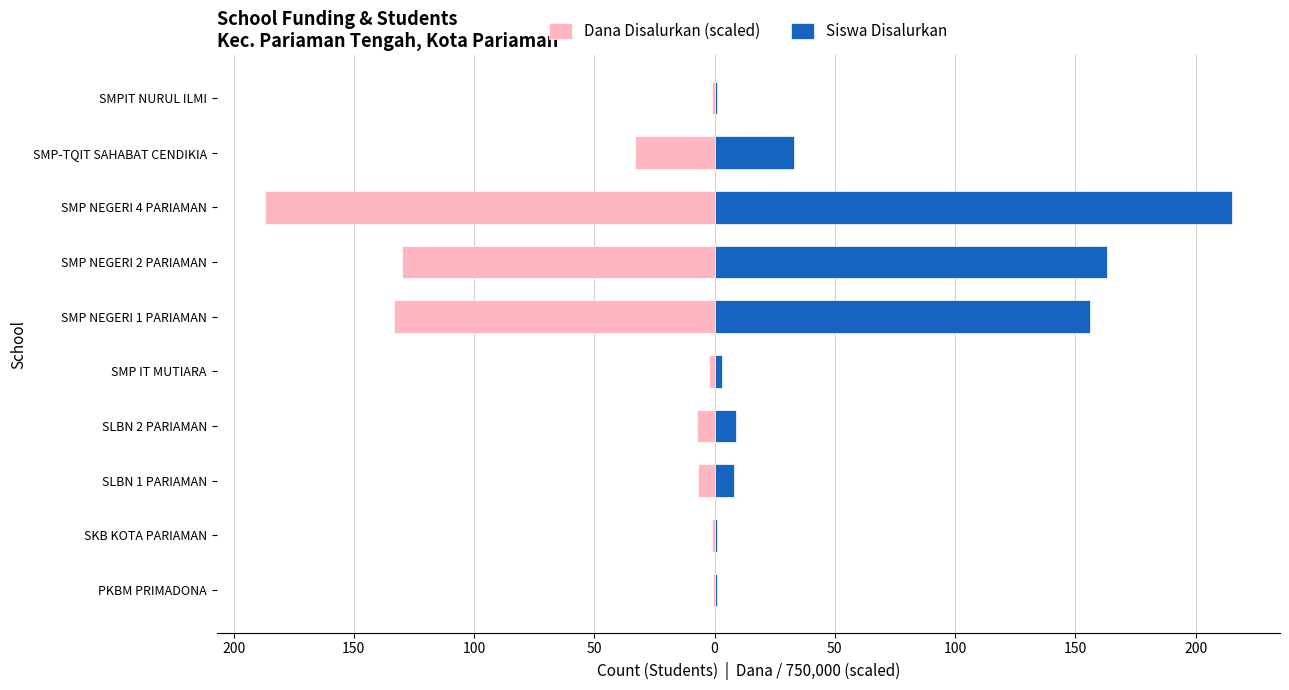

What is the difference between the maximum and minimum values in the Siswa Disalurkan series?

214.0